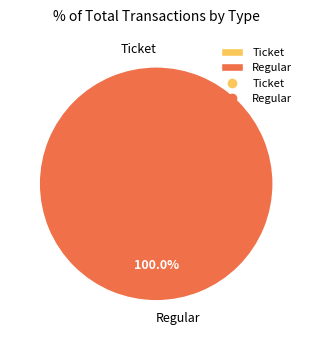

What is the largest slice in the pie chart?

Regular